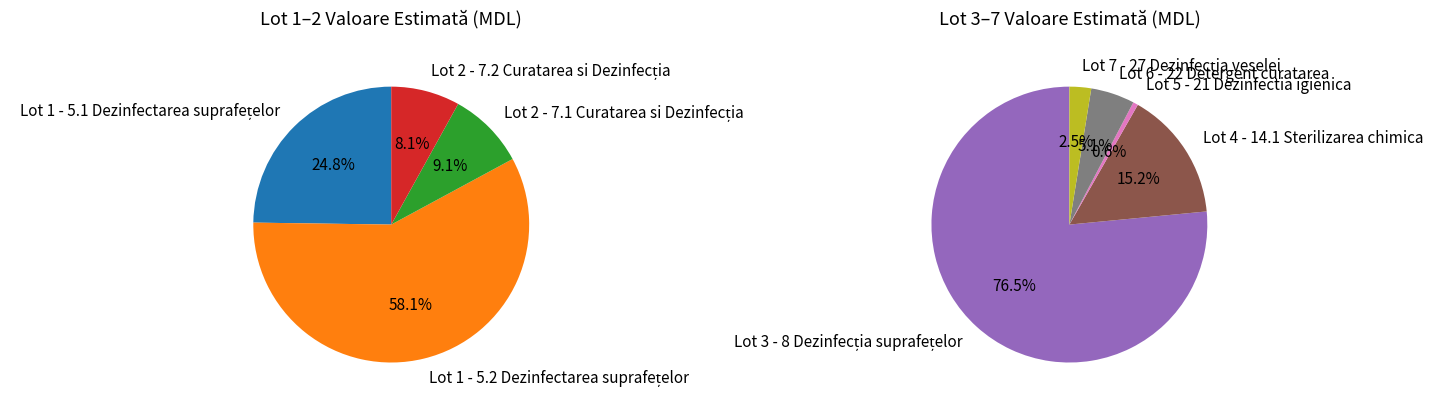

Which category has the biggest portion of the pie?

Lot 3 - 8 Dezinfecția suprafețelor